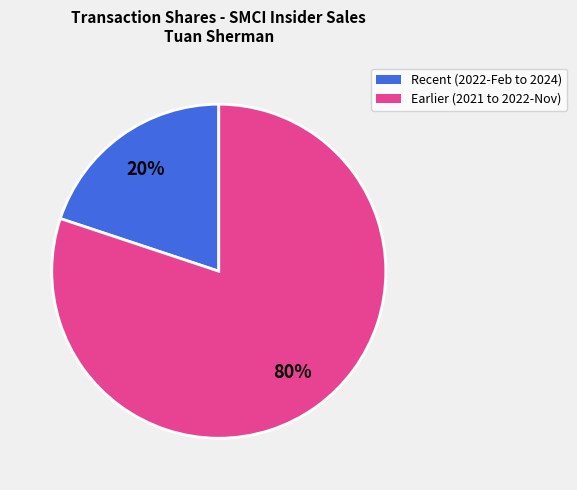

To the nearest percent, what is the average slice percentage?

50%